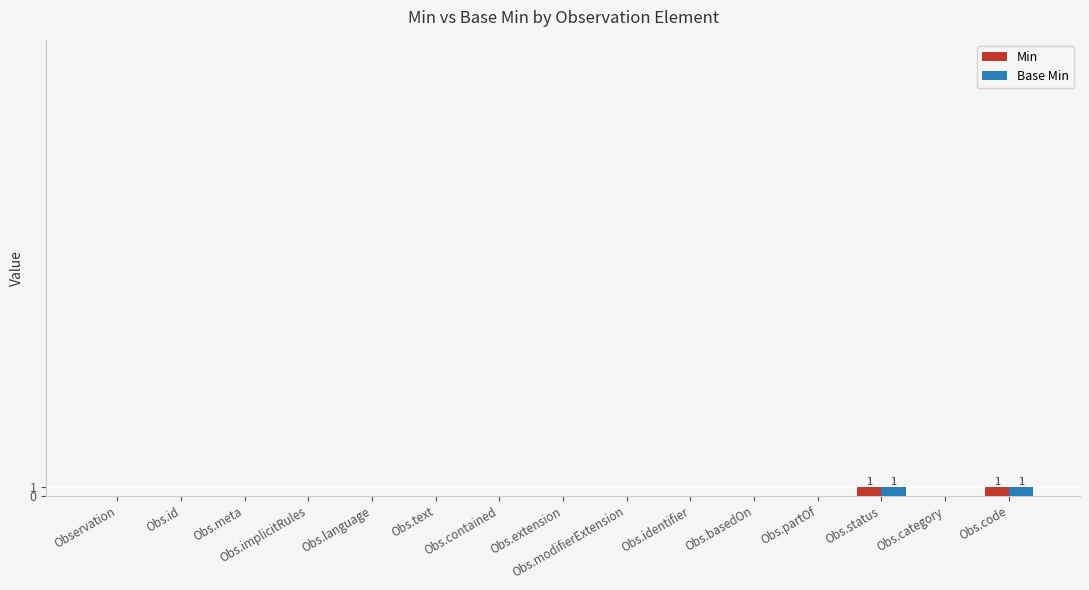

Reading right to left, transcribe all the data shown in this chart.

Min: 1	0	1	0	0	0	0	0	0	0	0	0	0	0	0
Base Min: 1	0	1	0	0	0	0	0	0	0	0	0	0	0	0